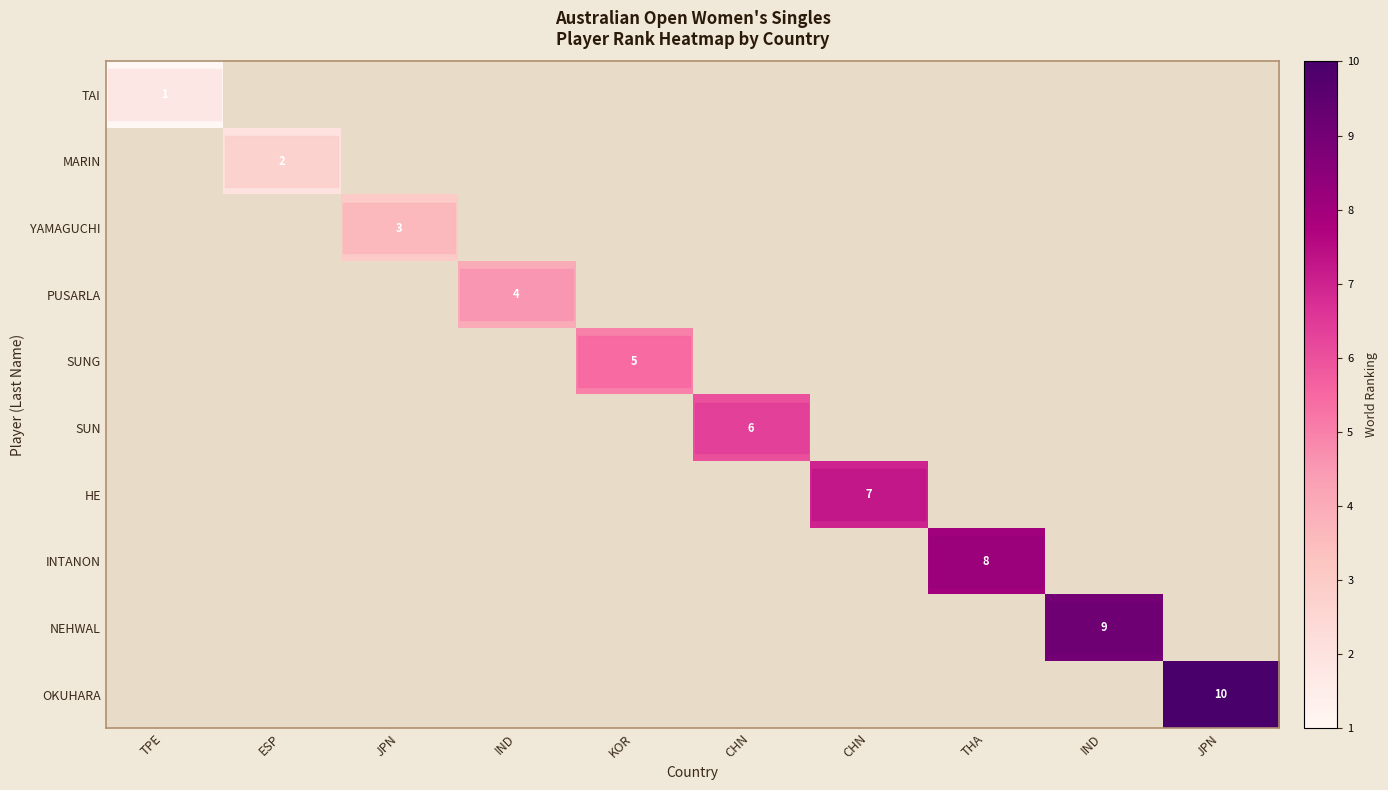

At JPN, list the series in order from smallest to largest.

TAI, MARIN, YAMAGUCHI, PUSARLA, SUNG, SUN, HE, INTANON, NEHWAL, OKUHARA